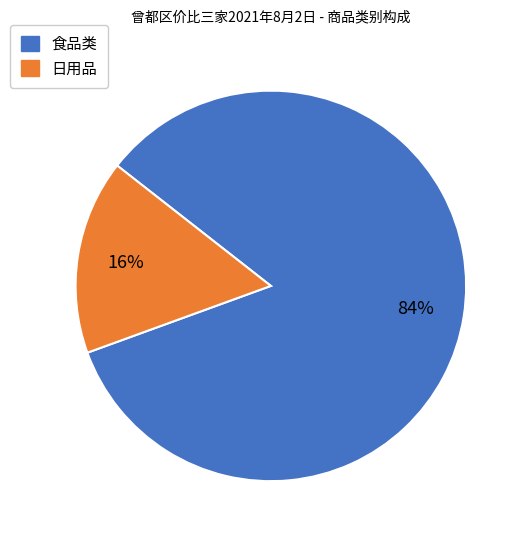

How many slices are in this pie chart?

2